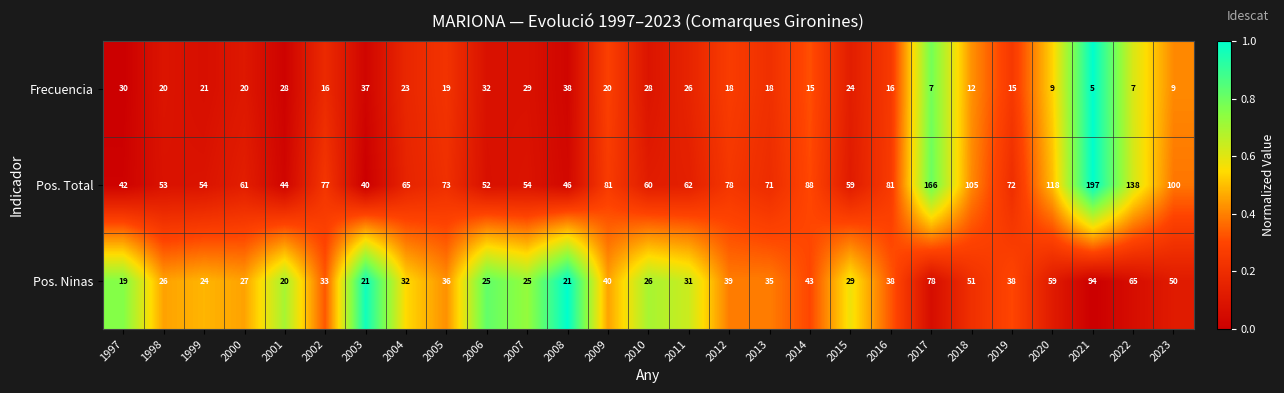

Which label corresponds to the largest value in the chart?

2021